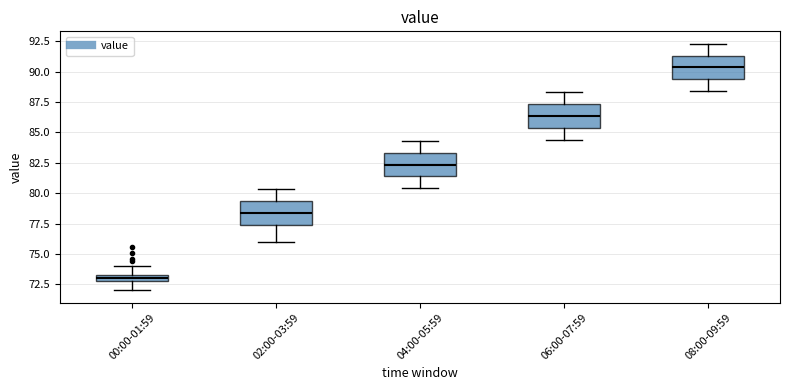

Where is the lower edge of the box for 02:00-03:59 on the y-axis? The values are not printed on the chart, so give them approximately, as read against the axis.

77.5